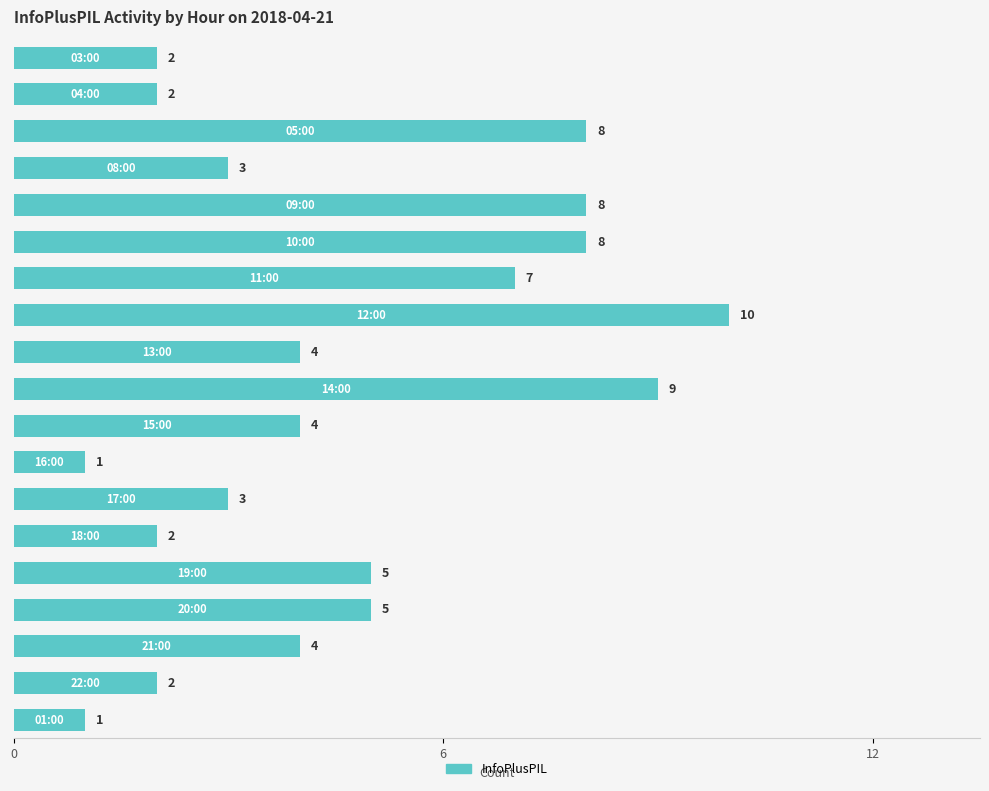

How many values are below 4?

8